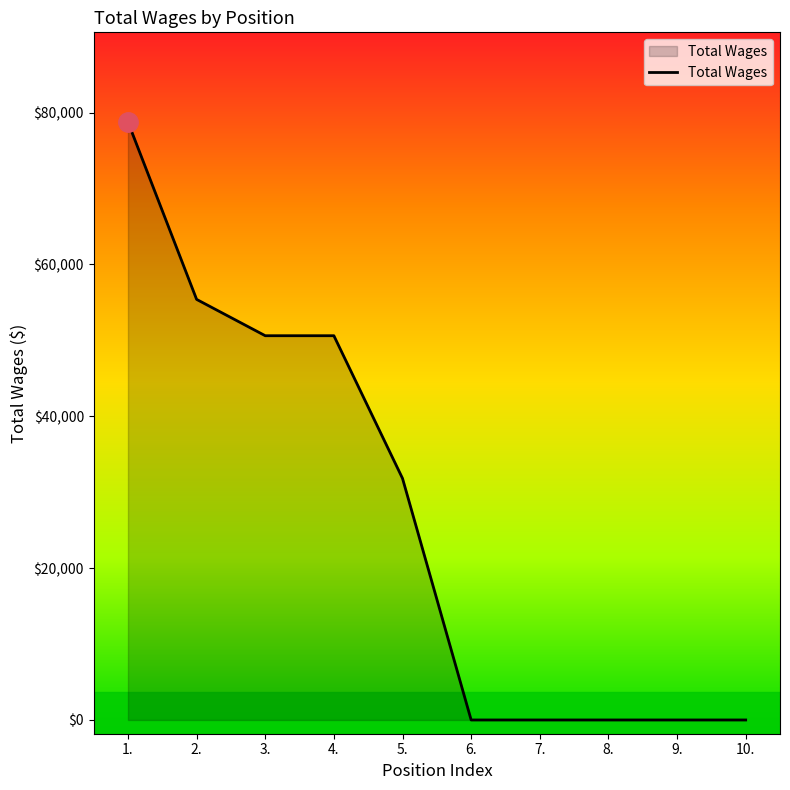

The value at 9. is 0. True or false?

True